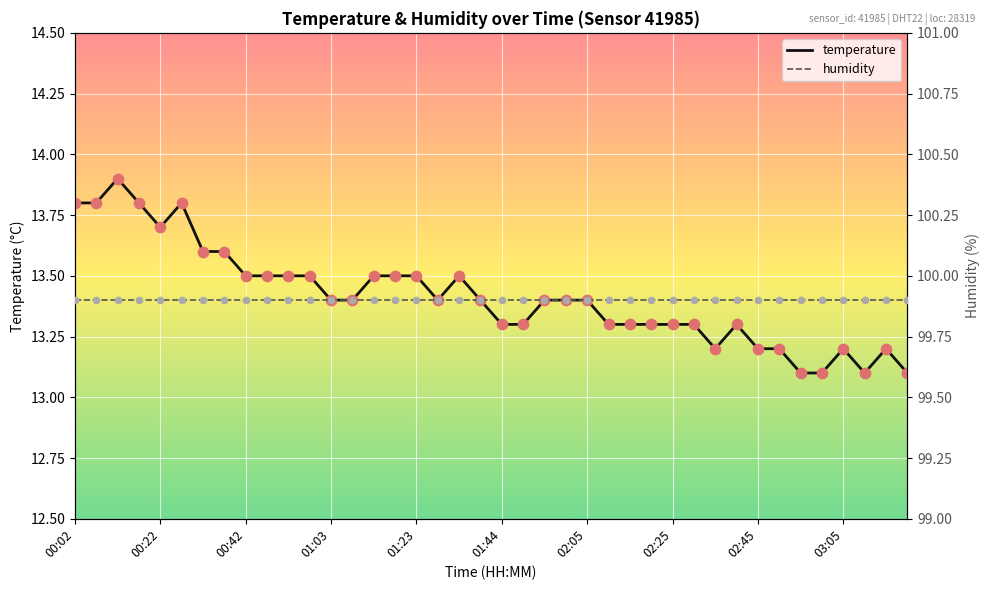

Is it true that temperature equals 21.8 at 01:44?

False